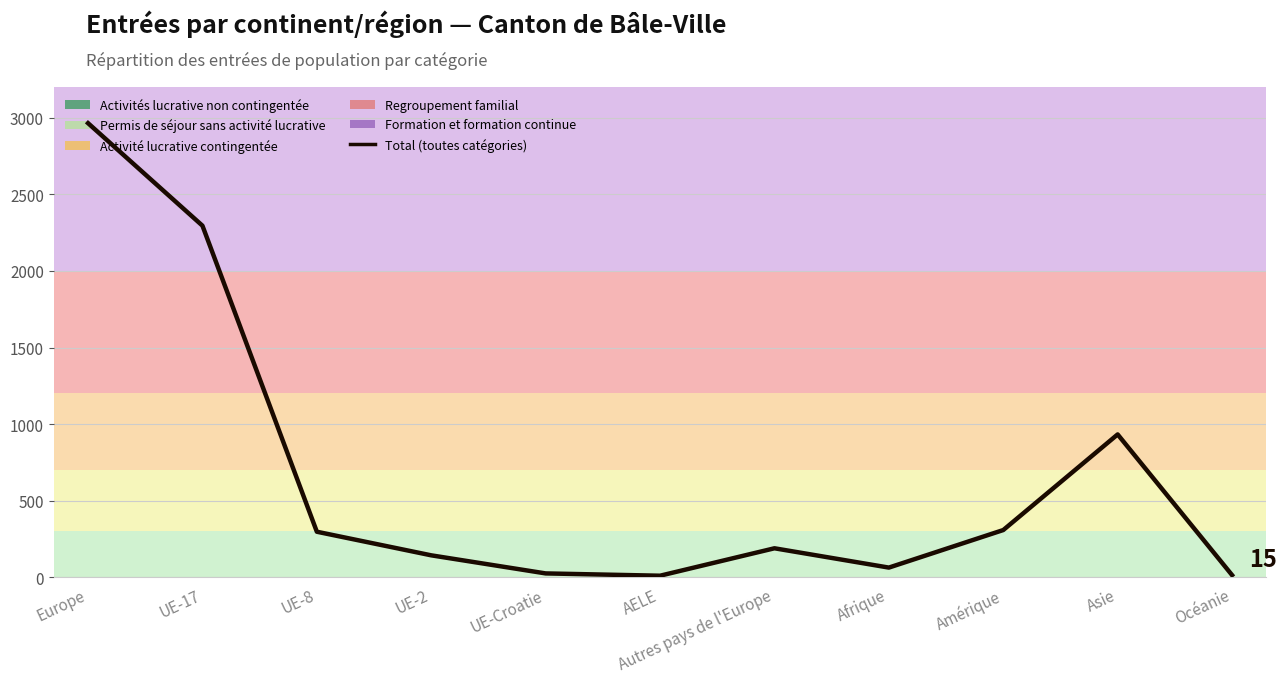

What is the value of the 3rd point from the left?

298